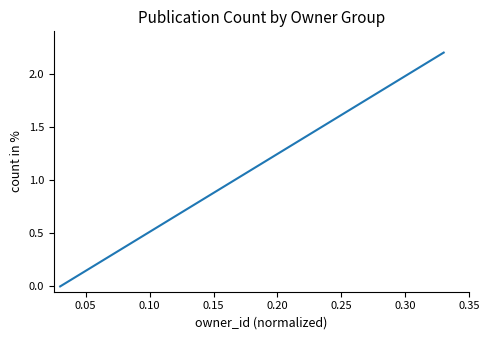

What is the greatest value displayed?

2.2